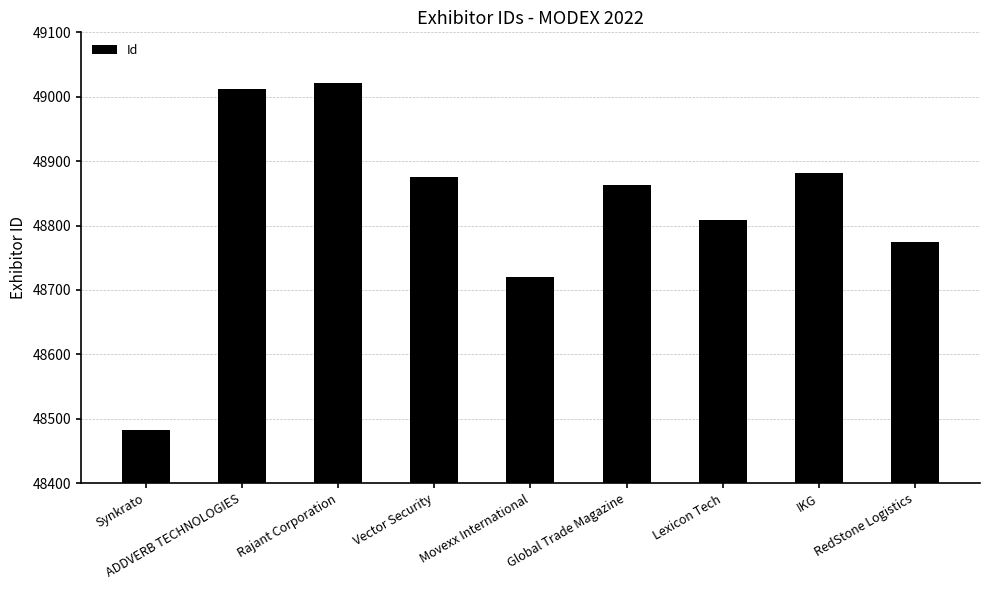

What is the difference between the maximum and minimum values?

539